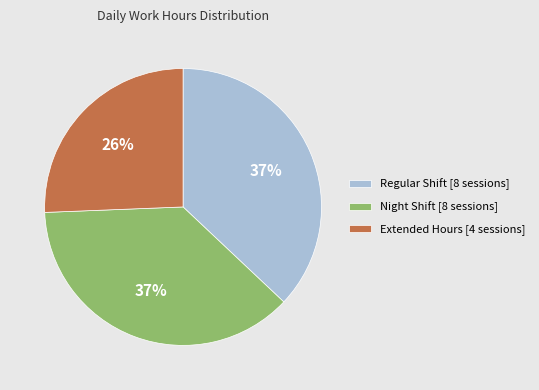

Does any single category account for the majority?

No